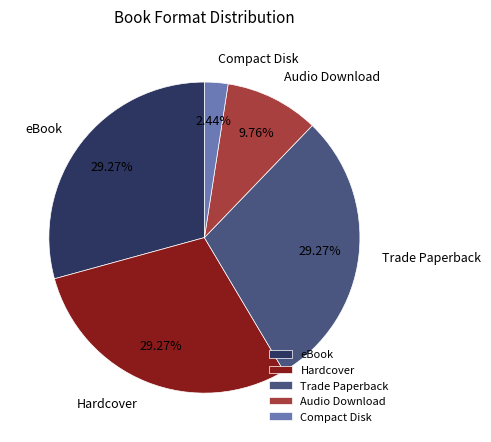

What percentage is the eBook slice, to the nearest percent?

29%